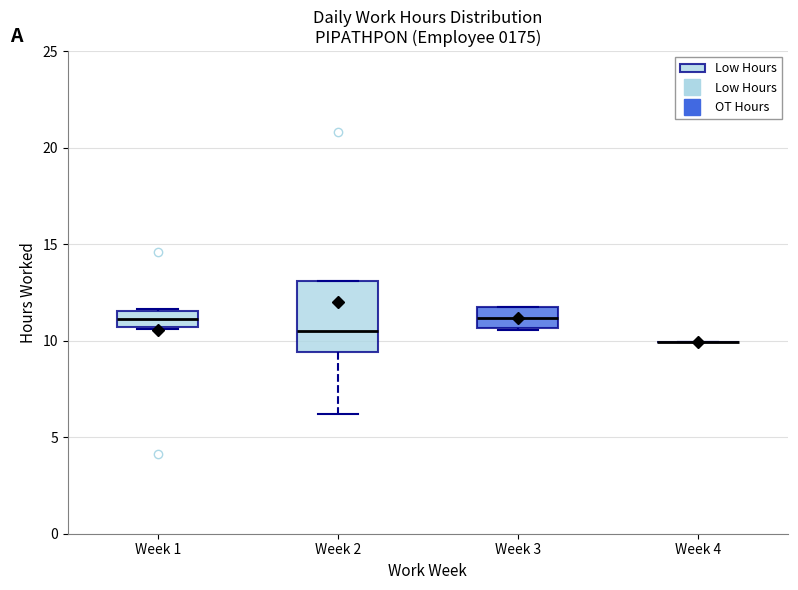

Reading left to right, read every box against the y-axis: the position of its median line, the range the box covers, and the ends of its whiskers. The values are not printed on the chart, so give them approximately, as read against the axis.

Week 1: median 11.0, box 10.5 to 11.5, whiskers 10.5 to 11.5
Week 2: median 10.5, box 9.5 to 13.0, whiskers 6.0 to 13.0
Week 3: median 11.0, box 10.5 to 11.5, whiskers 10.5 to 12.0
Week 4: box collapsed to a line at 10.0, whiskers 10.0 to 10.0